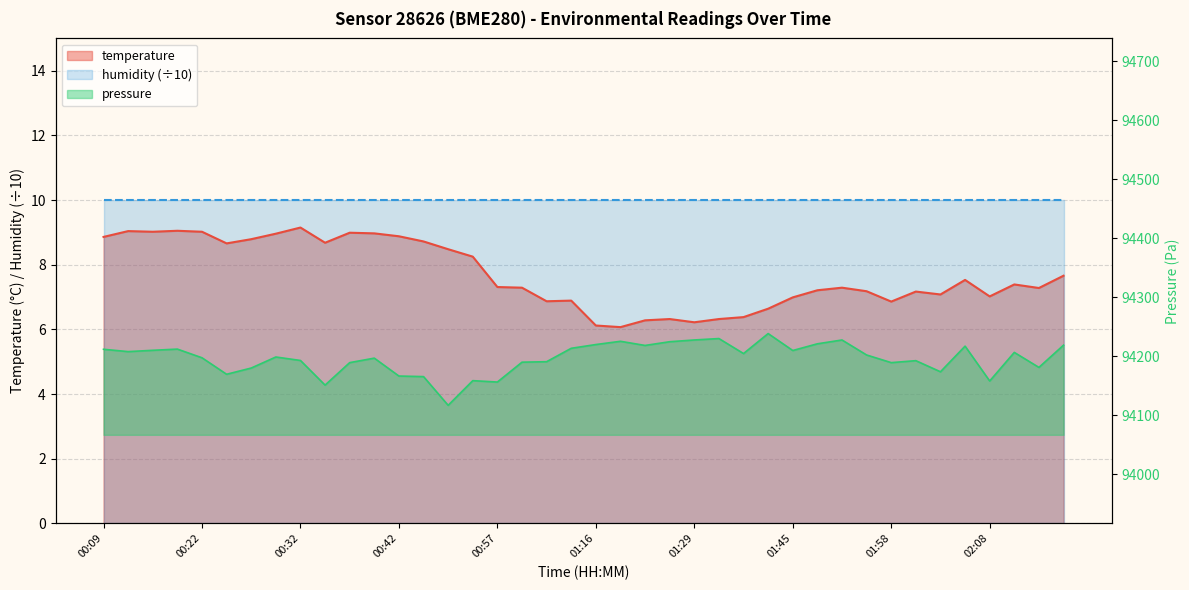

What is the change in value from 00:55 to 01:34?

-1.9